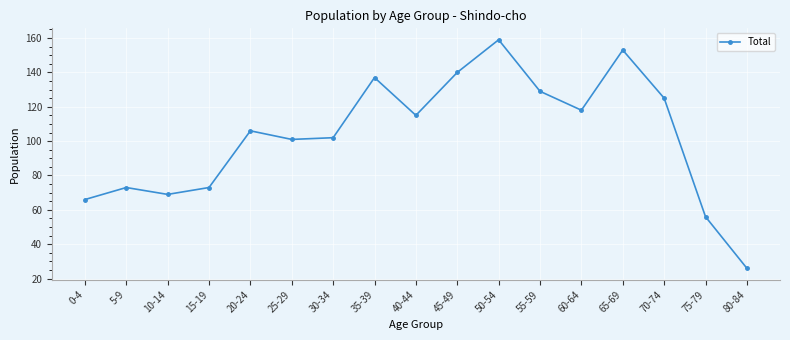

How many interior local peaks (higher than both neighbors) does the data have?

5